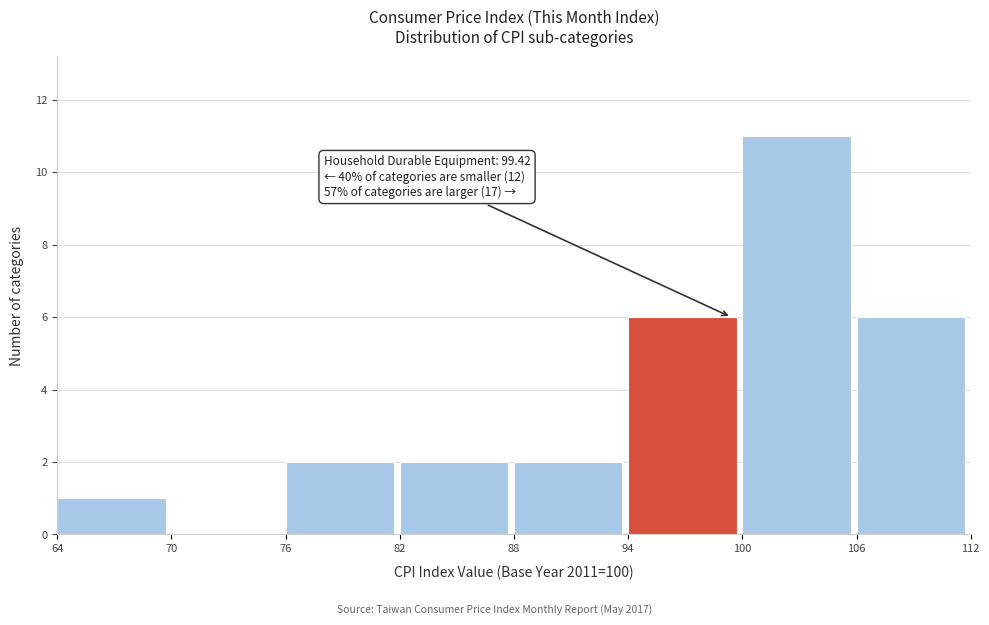

Which range on the x-axis has the tallest bar?

100 to 106